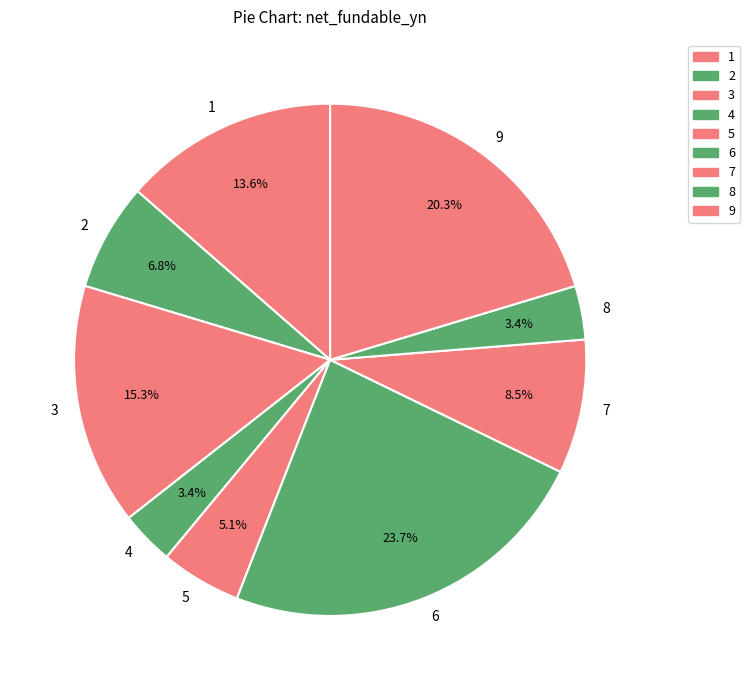

What is the largest slice in the pie chart?

6